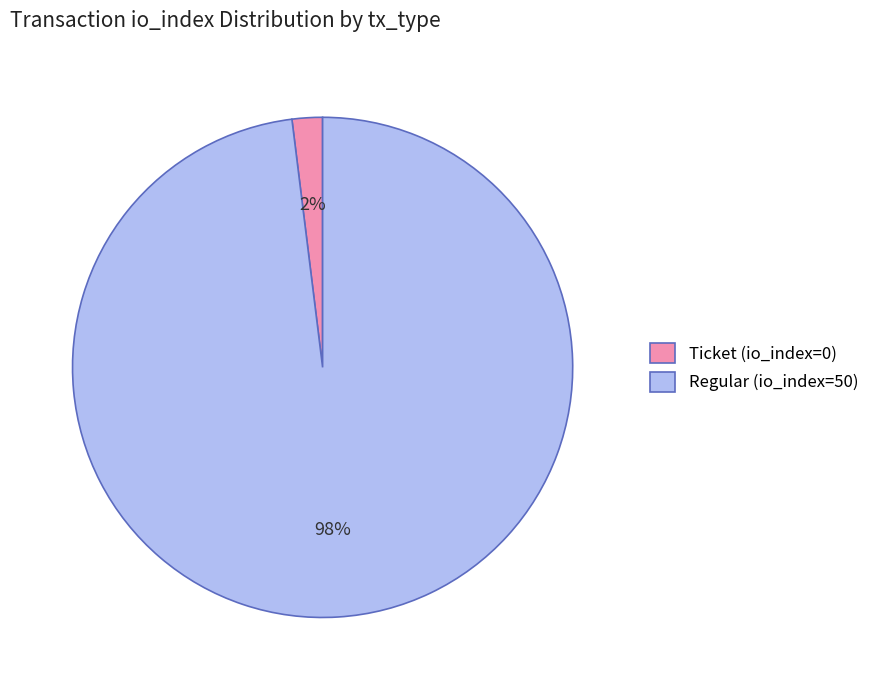

Between Regular (io_index=50) and Ticket (io_index=0), which is larger?

Regular (io_index=50)